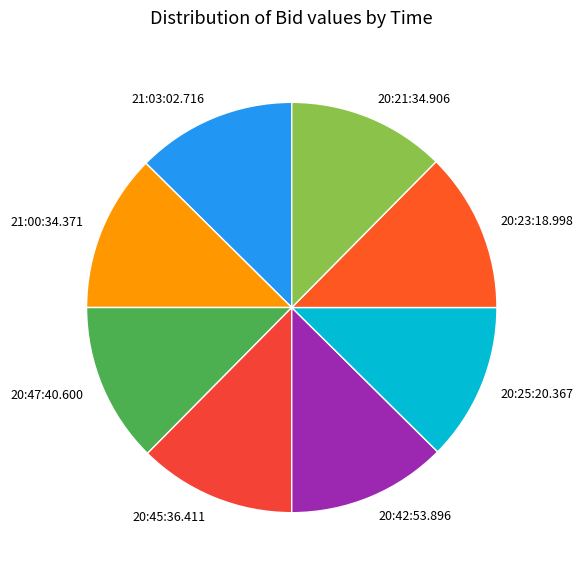

Is there a majority slice in this chart?

No